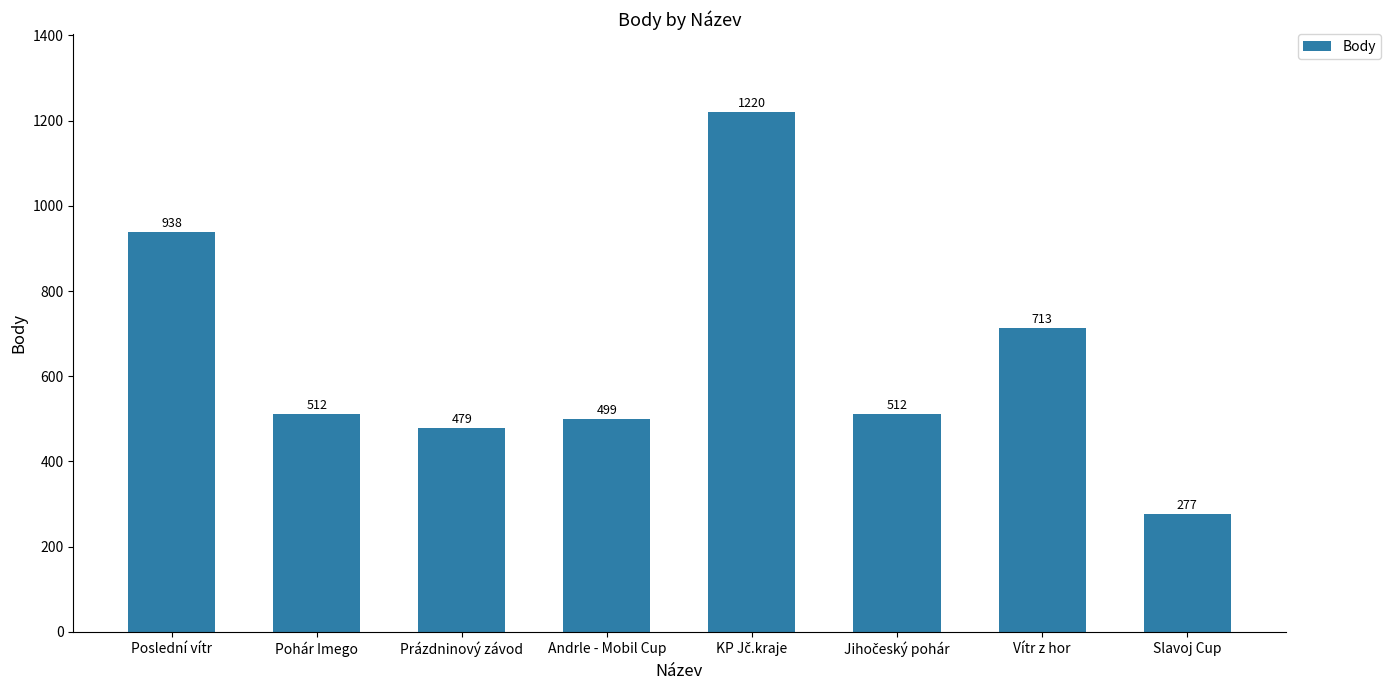

What is the label of the 8th bar from the left?

Slavoj Cup